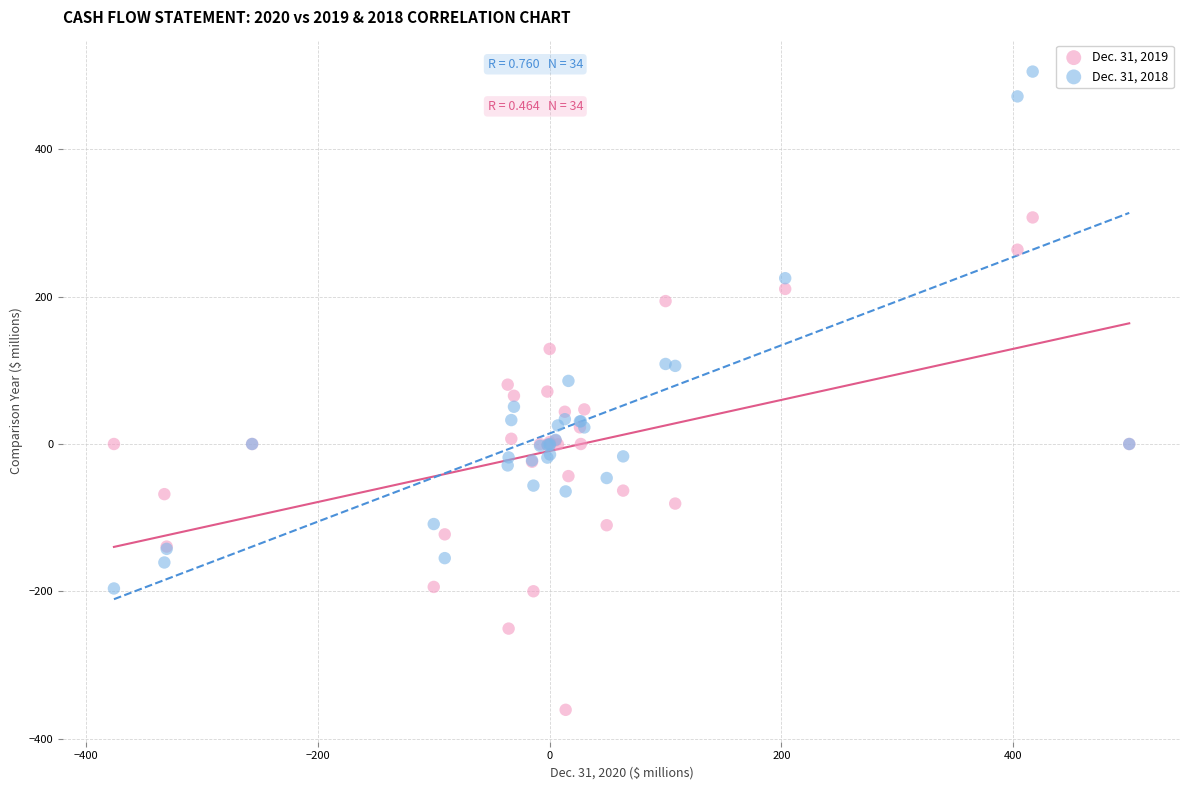

Which series contains the lowest Y value?

Dec. 31, 2019